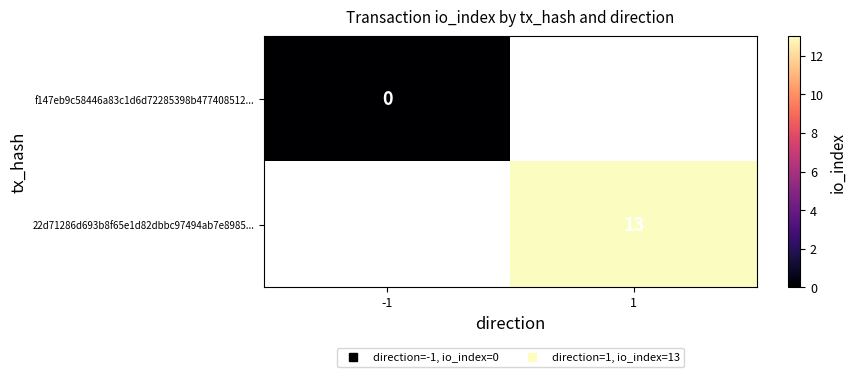

At which label is f147eb9c58446a83c1d6d72285398b477408512... closest to 0?

-1